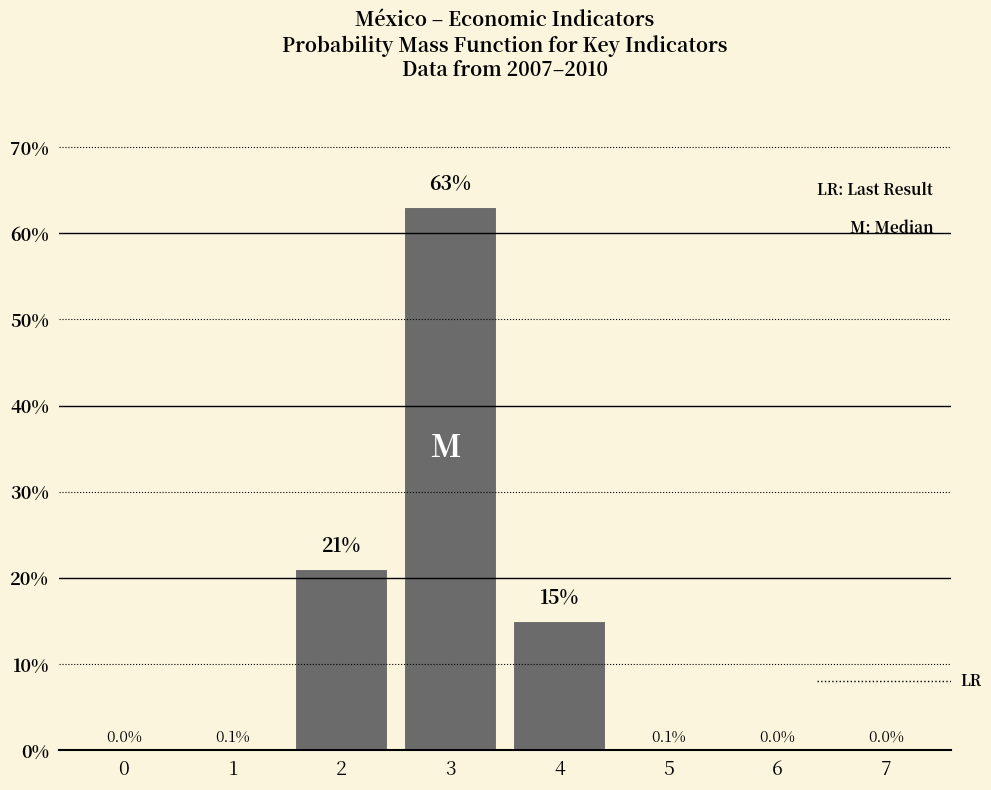

Reading right to left, list all the values displayed in this chart.

7=0.0	6=0.0	5=0.1	4=15.0	3=63.0	2=21.0	1=0.1	0=0.0